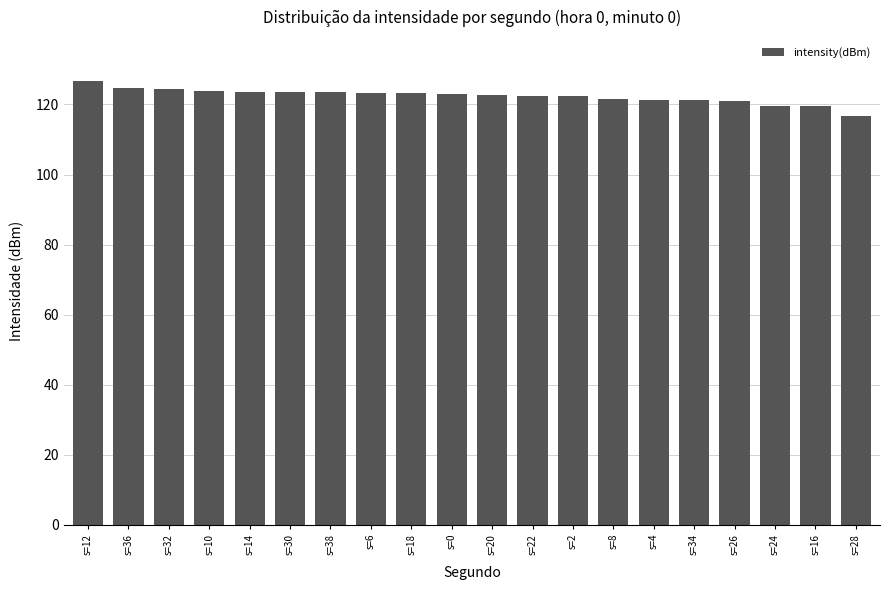

Read the value at s=34.

121.3